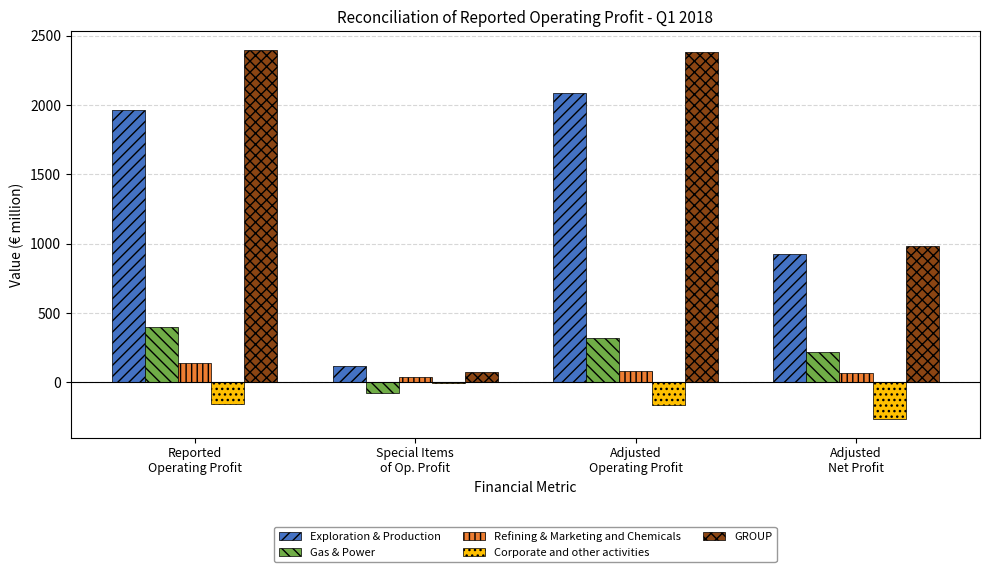

Where is Gas & Power nearest to the value 161?

Adjusted
Net Profit